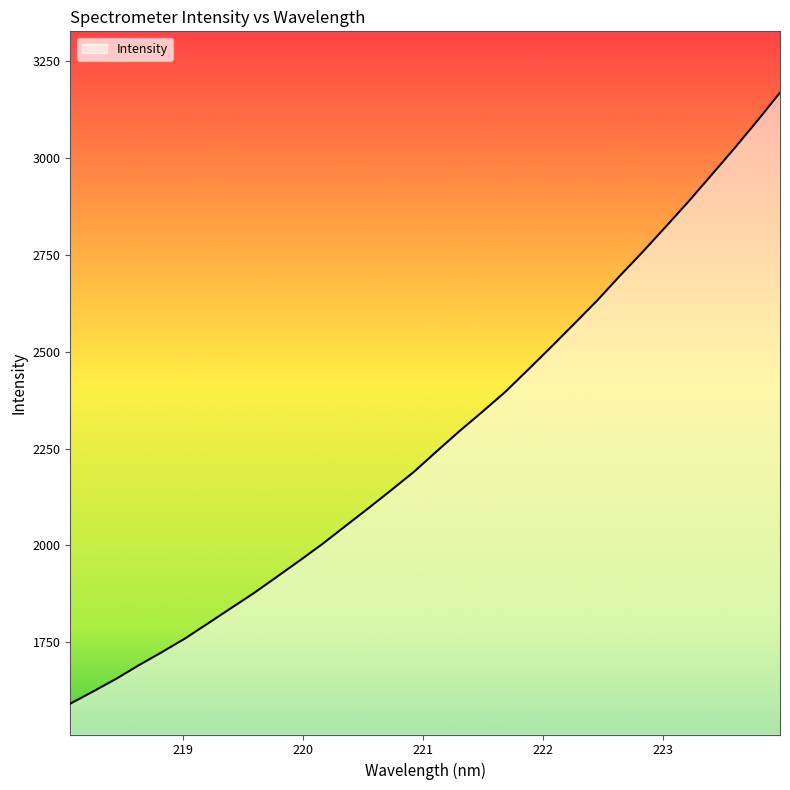

What is the greatest value displayed?

3168.8